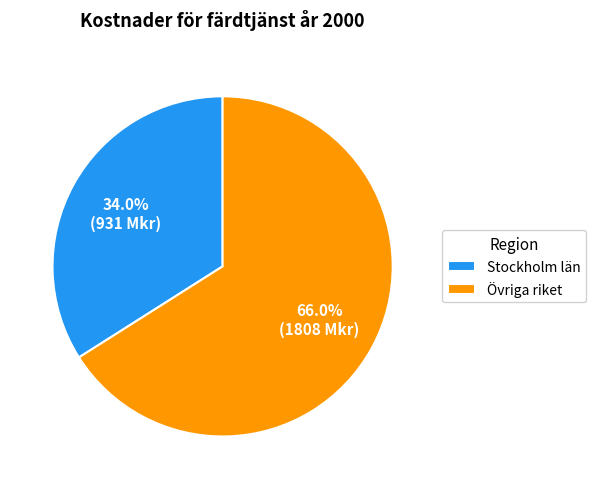

Is Övriga riket the majority of the pie?

Yes